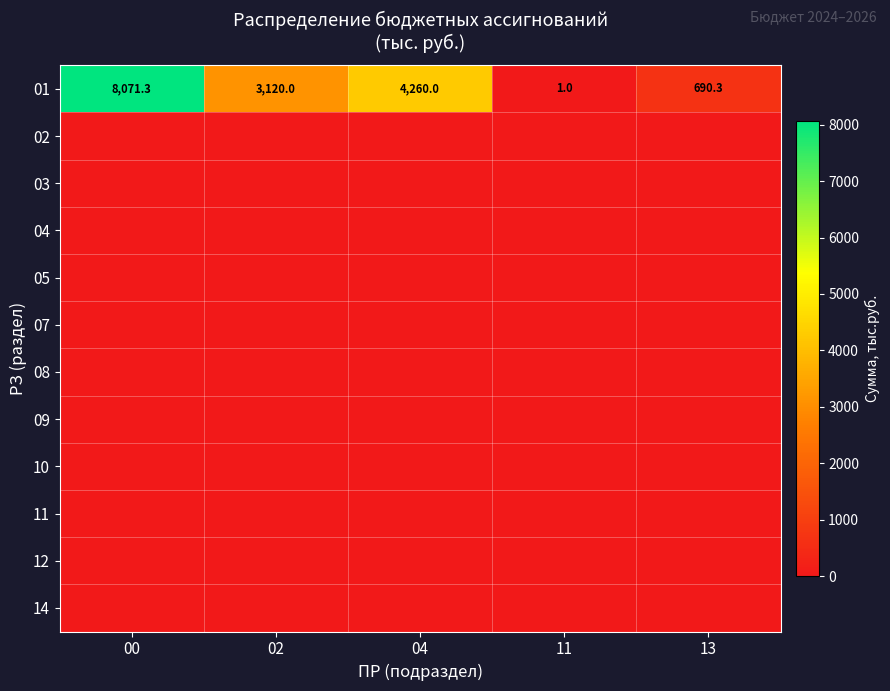

Is it true that 01 equals 690.3 at 13?

True